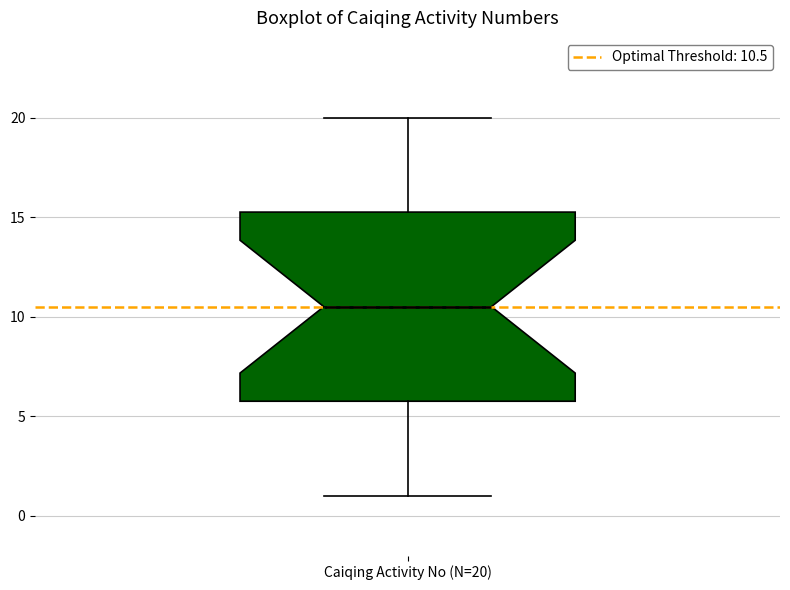

Where is the upper edge of the box for Caiqing Activity No (N=20) on the y-axis? The values are not printed on the chart, so give them approximately, as read against the axis.

15.5